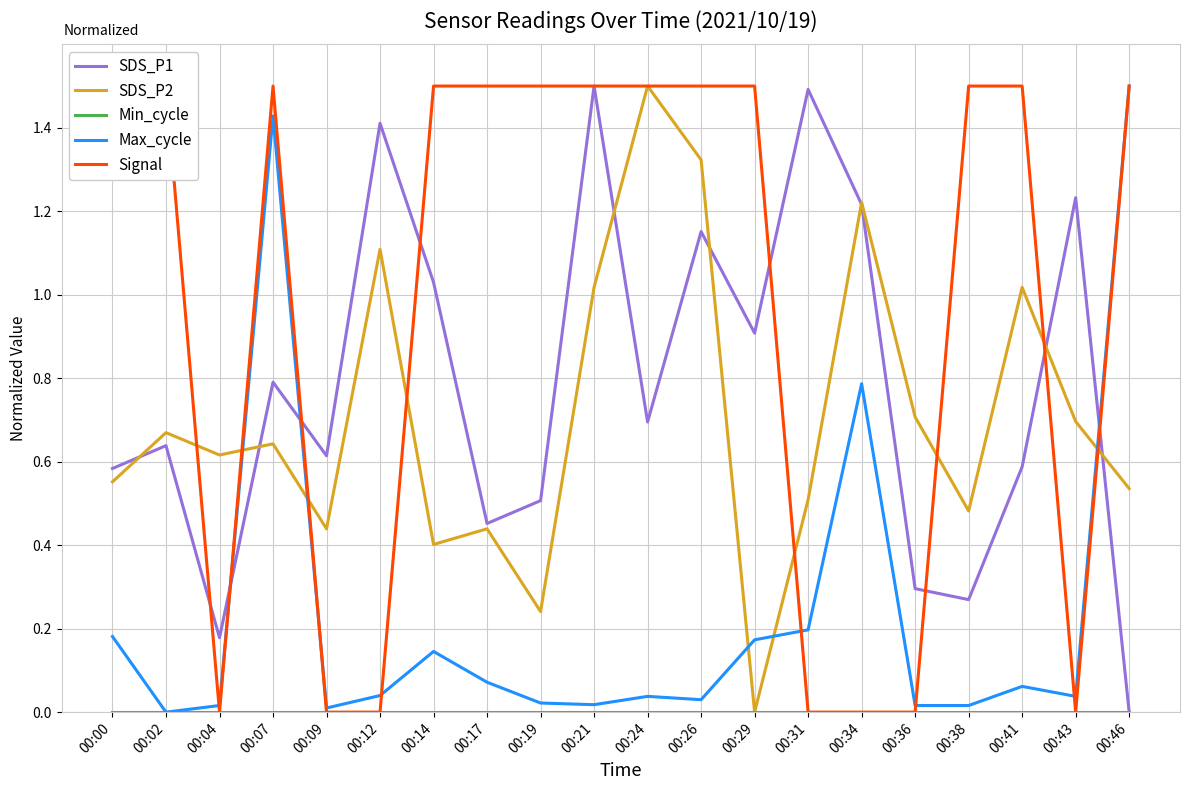

Is it true that SDS_P2 equals 1.3 at 00:26?

True